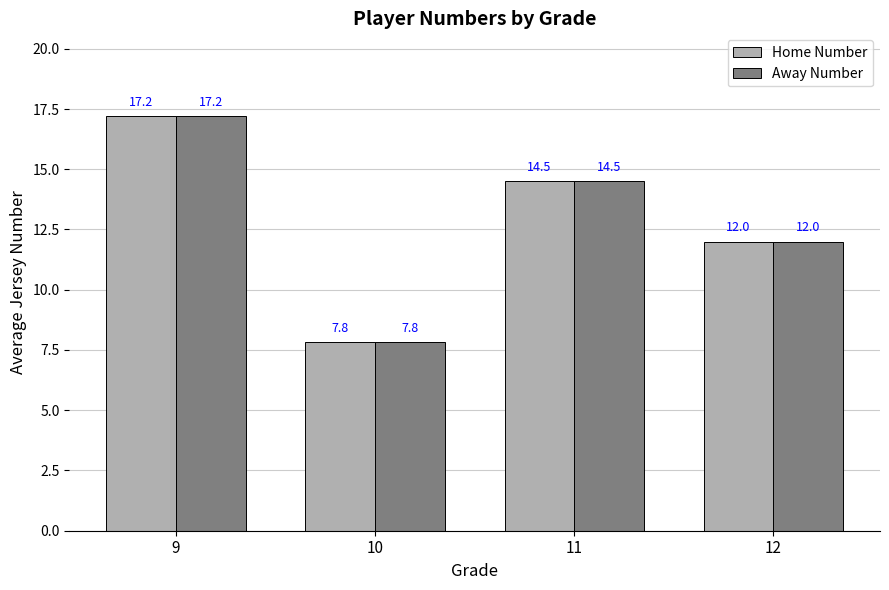

The value of Home Number at 12 is 12.0. True or false?

True